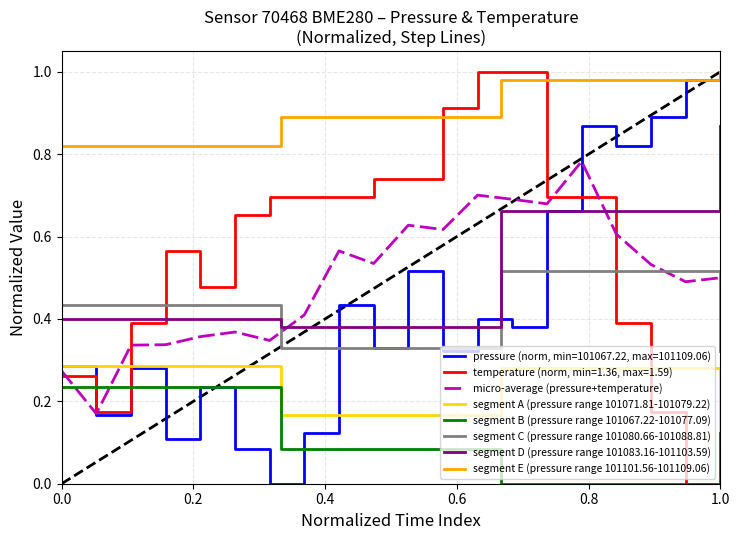

True or false: pressure (norm, min=101067.22, max=101109.06) has a value of 1.3 at 1.0.

False